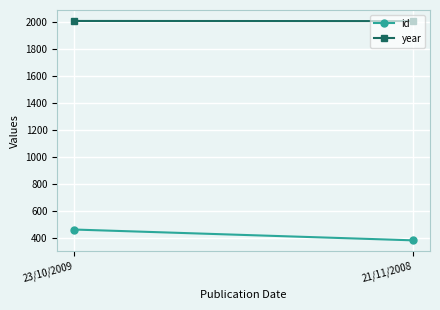

Rank the series at 21/11/2008 from lowest to highest value.

id, year